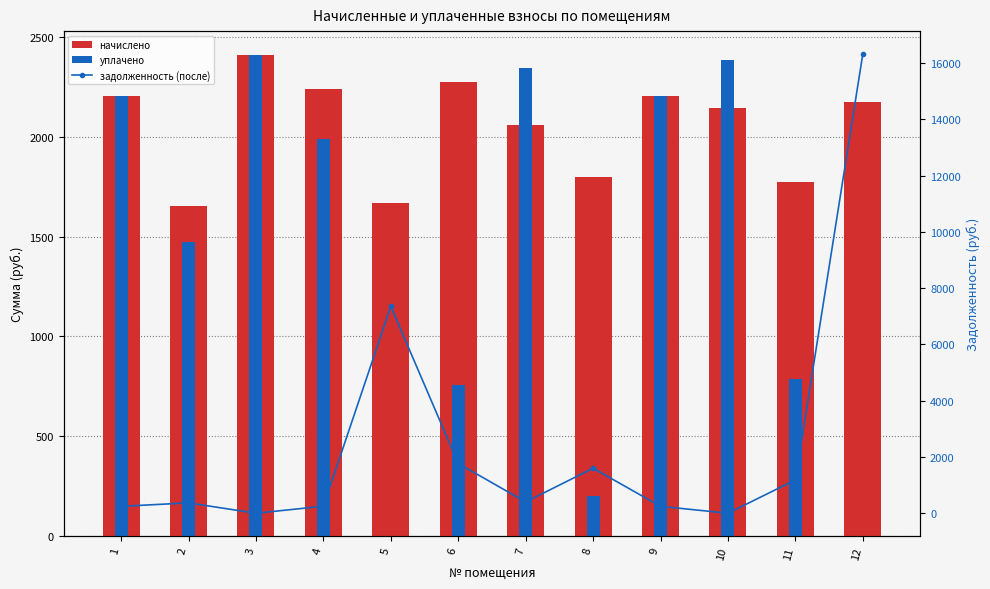

What are all the series names shown in the legend?

начислено, уплачено, задолженность (после)